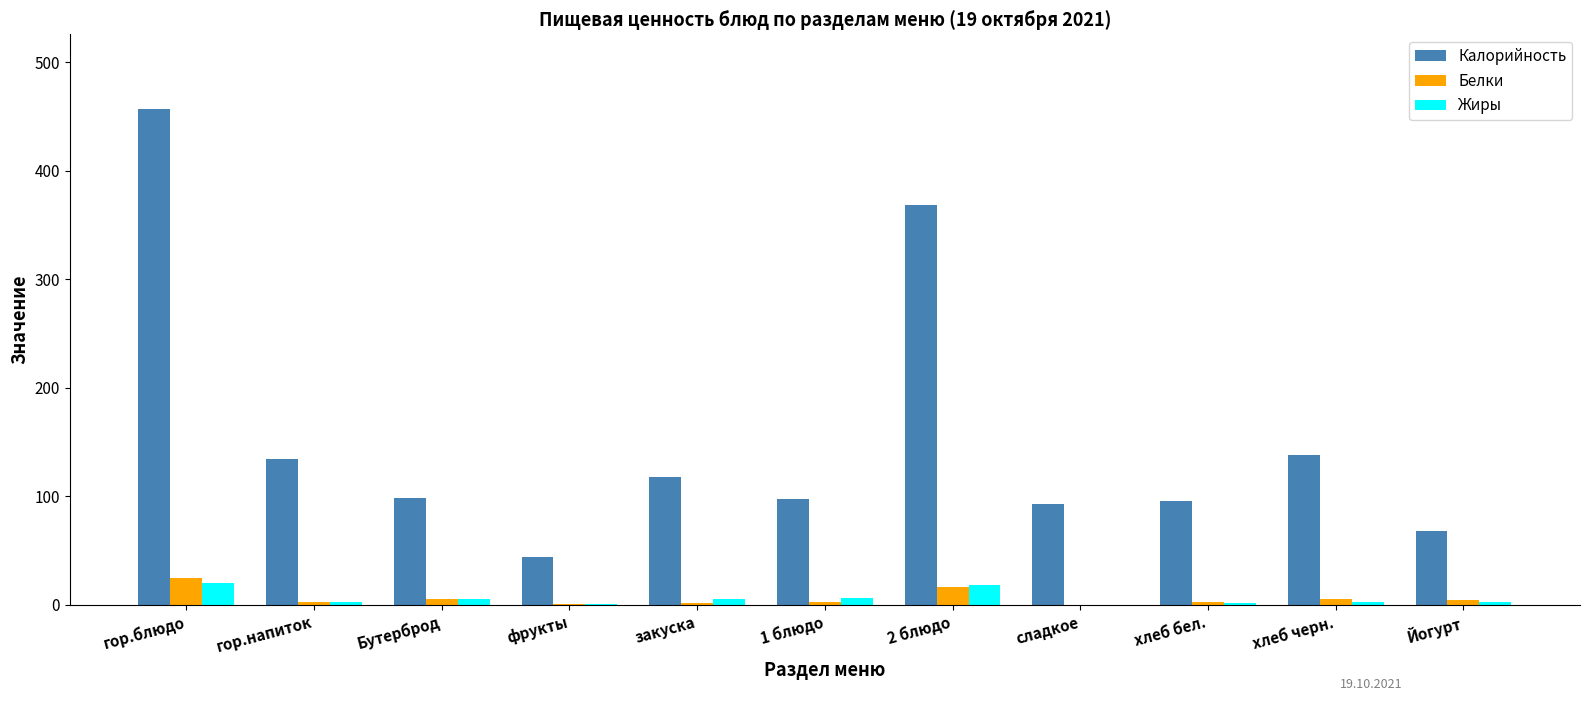

What is the sum of all Белки values?

66.4